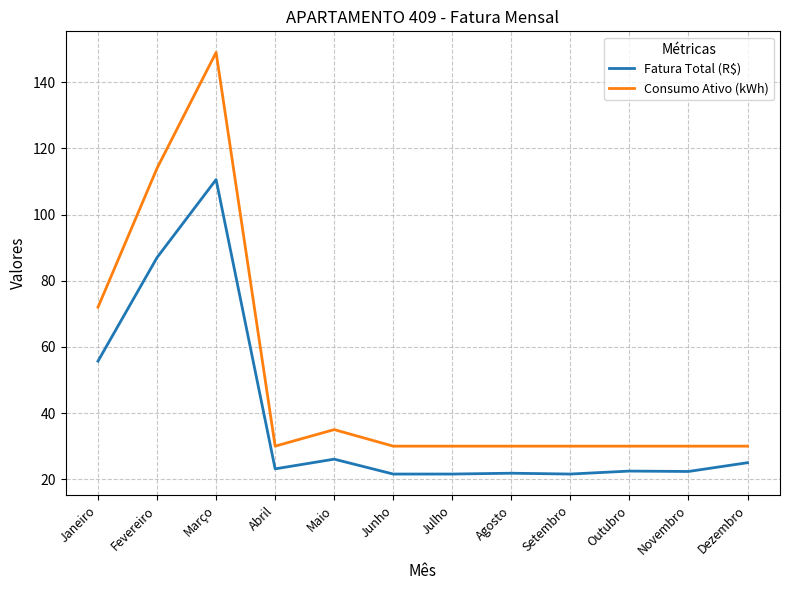

True or false: Consumo Ativo (kWh) and Fatura Total (R$) cross at least once.

False